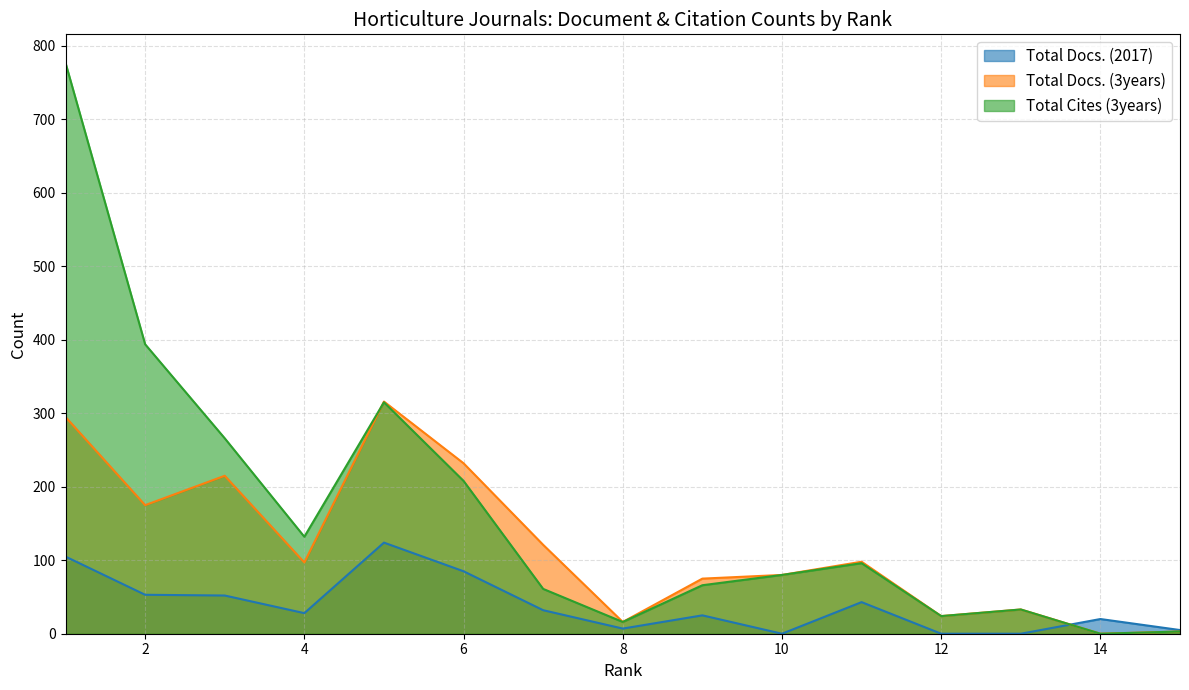

Reading left to right, extract all data points from this chart.

Total Docs. (2017): 1=105	2=53	3=52	4=28	5=124	6=85	7=32	8=7	9=25	10=0	11=43	12=0	13=0	14=20	15=5
Total Docs. (3years): 1=295	2=175	3=215	4=97	5=316	6=232	7=121	8=16	9=75	10=80	11=98	12=24	13=33	14=0	15=3
Total Cites (3years): 1=777	2=394	3=266	4=132	5=315	6=208	7=61	8=16	9=66	10=80	11=96	12=24	13=33	14=0	15=3